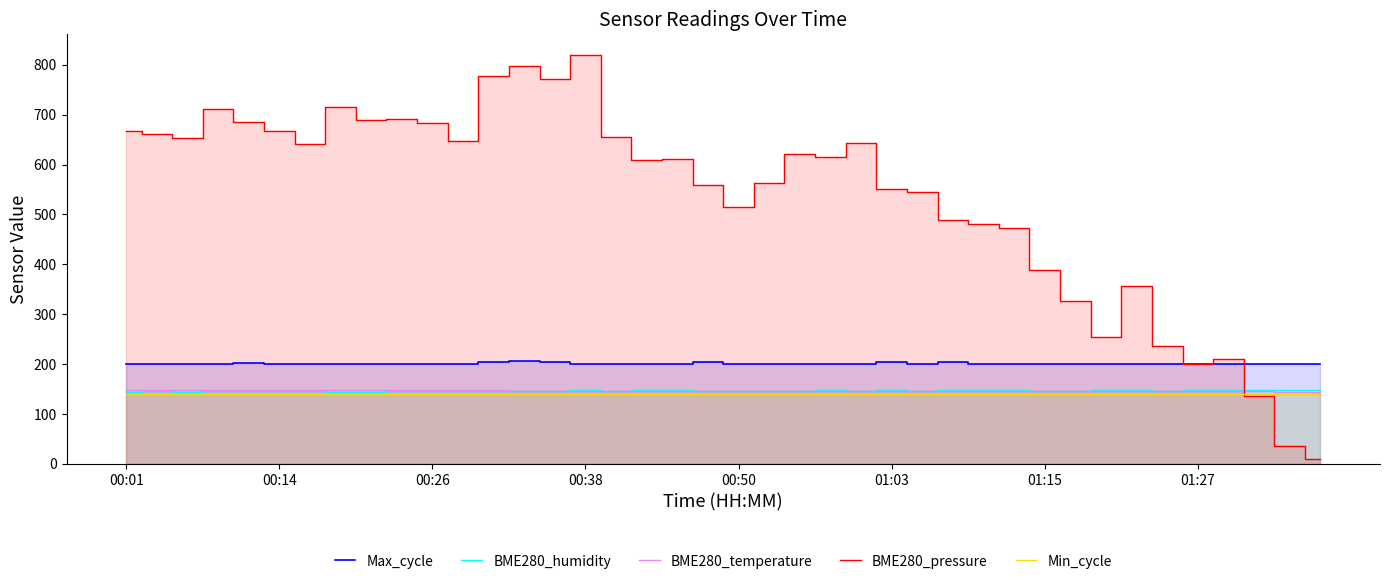

What are all the series names shown in the legend?

Max_cycle, BME280_humidity, BME280_temperature, BME280_pressure, Min_cycle